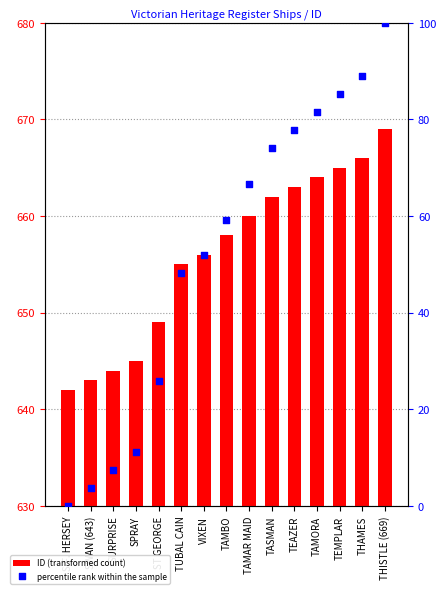

Which series has the largest total across all categories?

ID